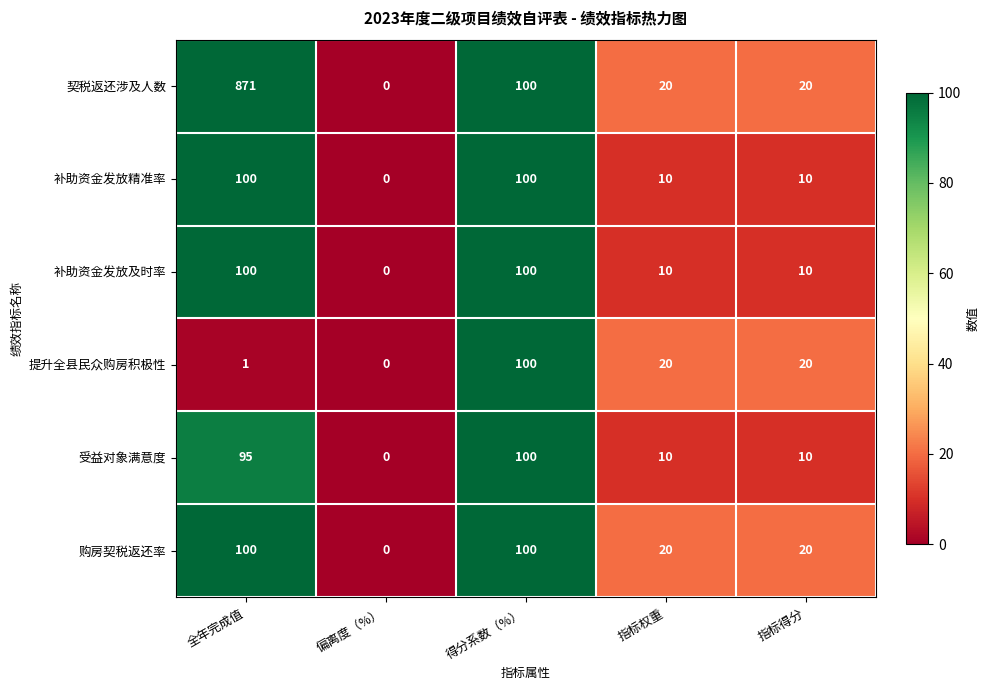

What is the difference between the 补助资金发放精准率 values at 全年完成值 and 指标权重?

90